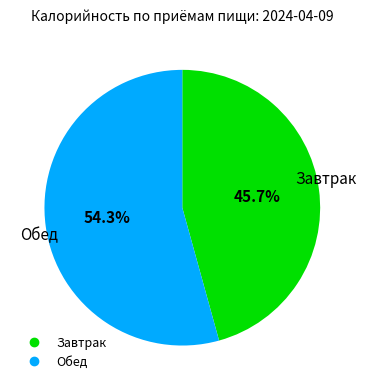

How many segments does this pie chart have?

2